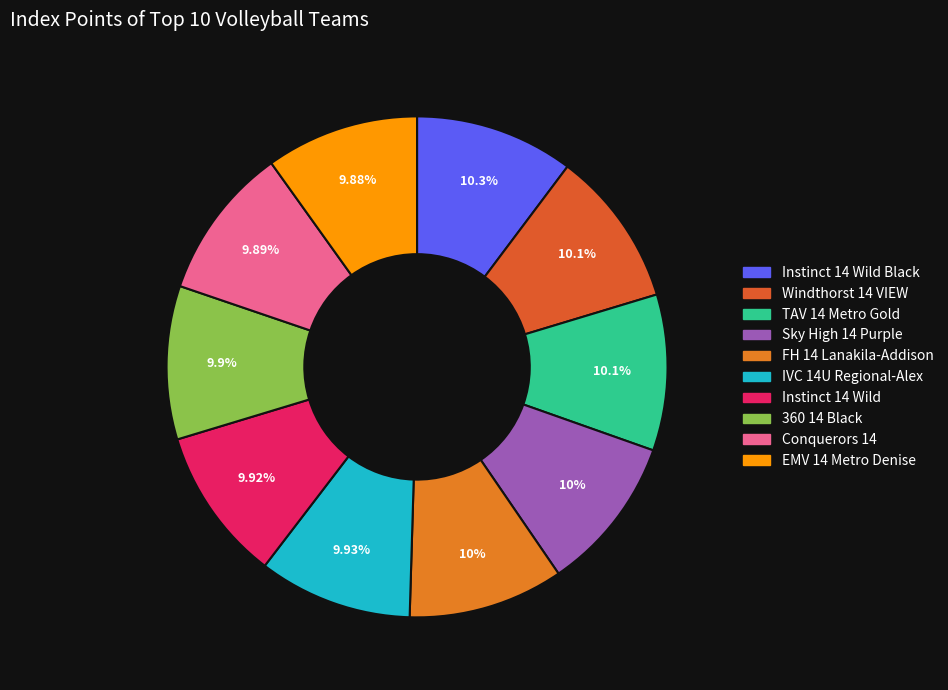

How many segments does this pie chart have?

10